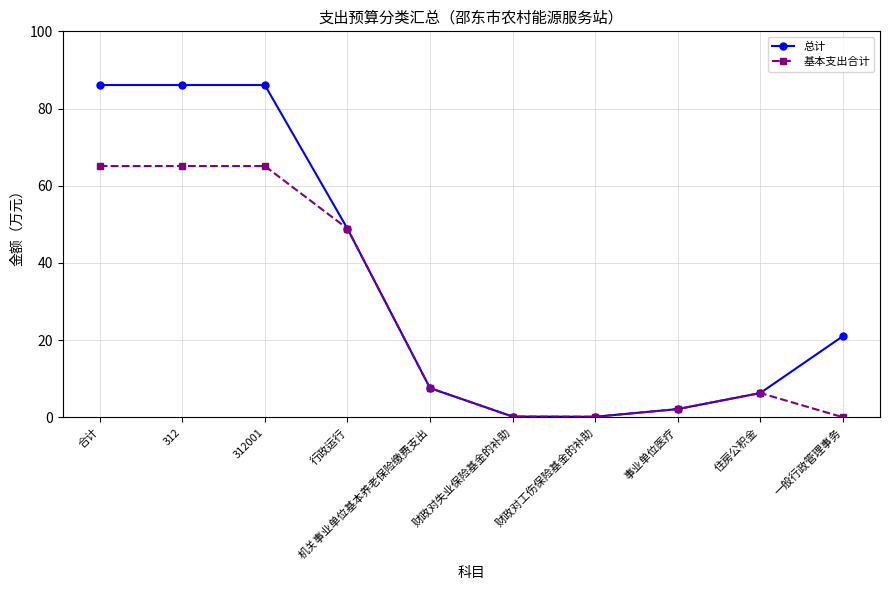

How many categories are shown in the chart?

10